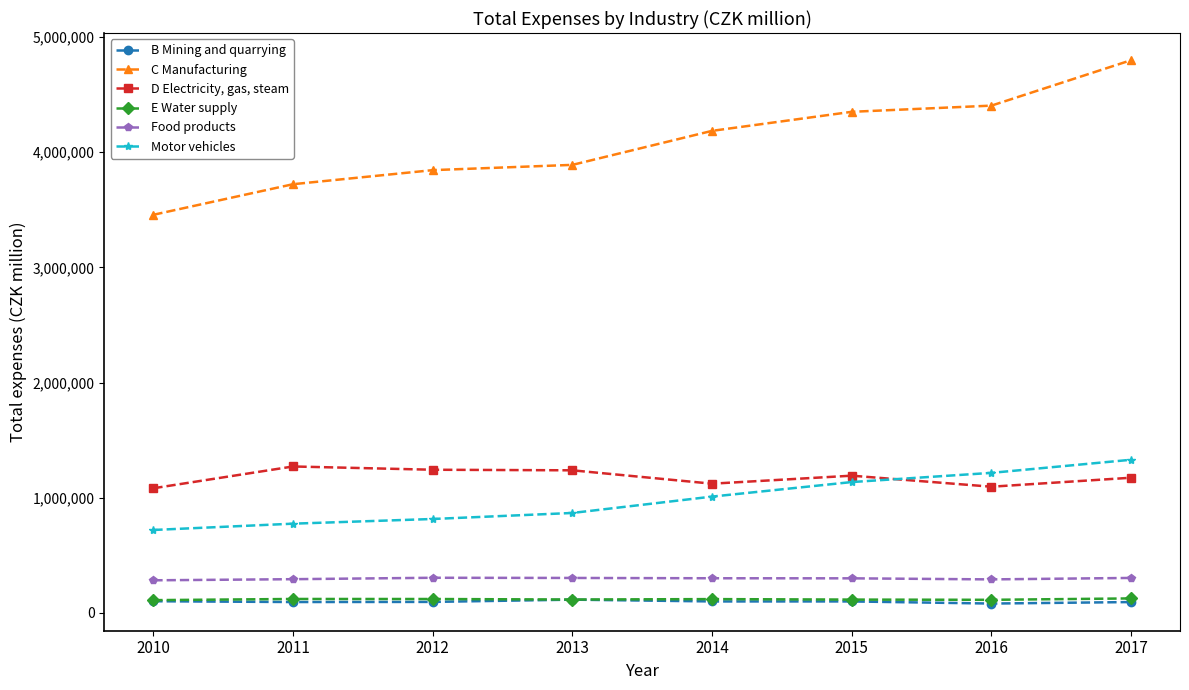

Which series has the largest total across all categories?

C Manufacturing